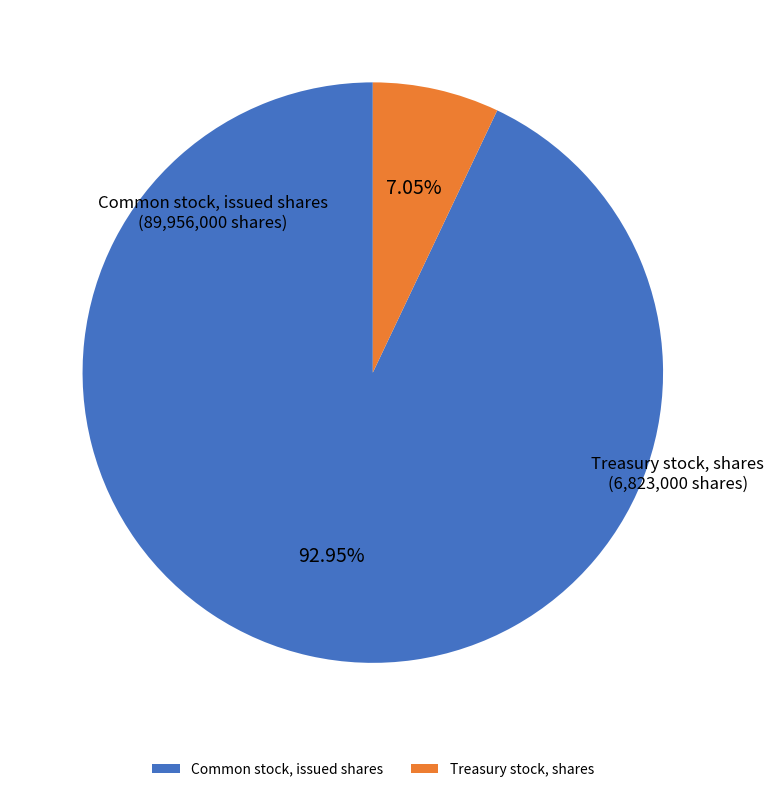

What percentage is the Common stock, issued shares slice, to the nearest percent?

93%